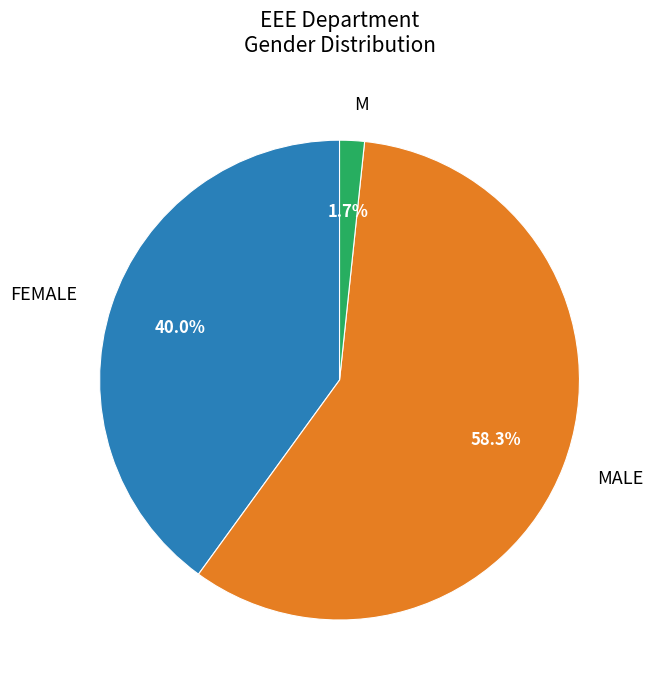

Rank the categories by value from highest to lowest.

MALE, FEMALE, M